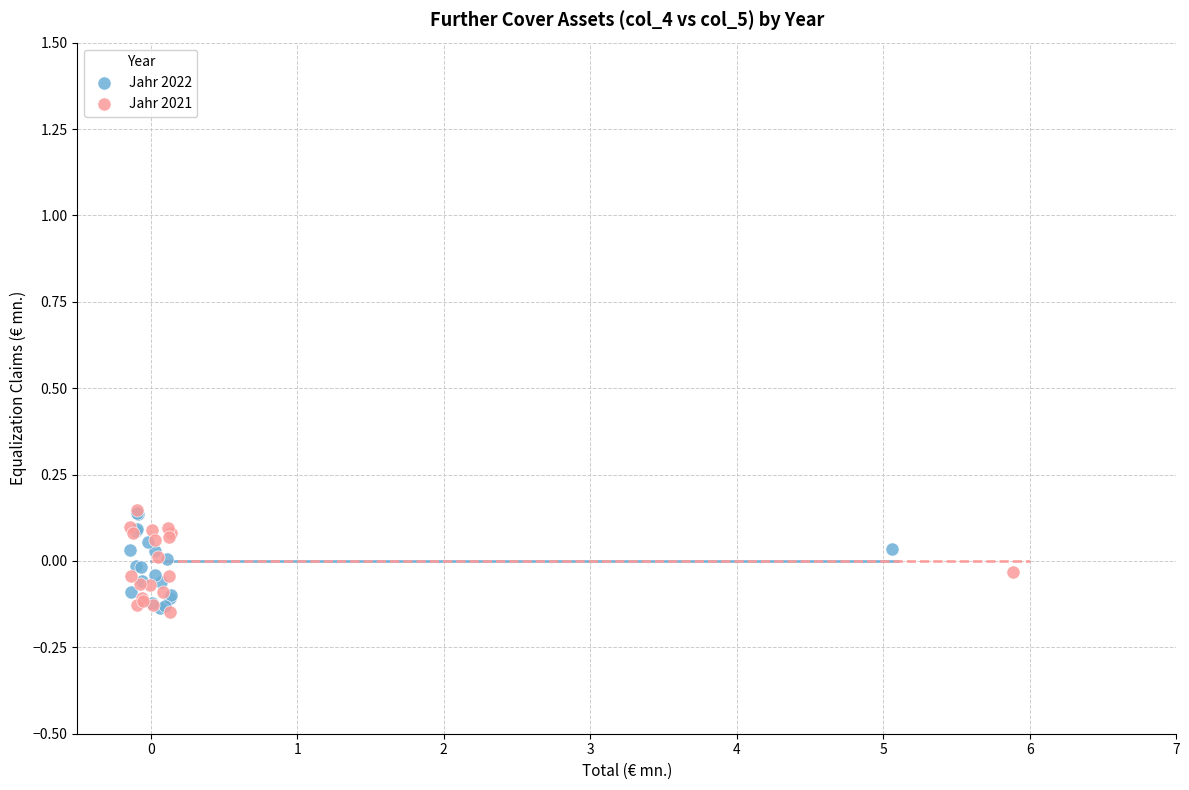

What are all the series names shown in the legend?

Jahr 2022, Jahr 2021